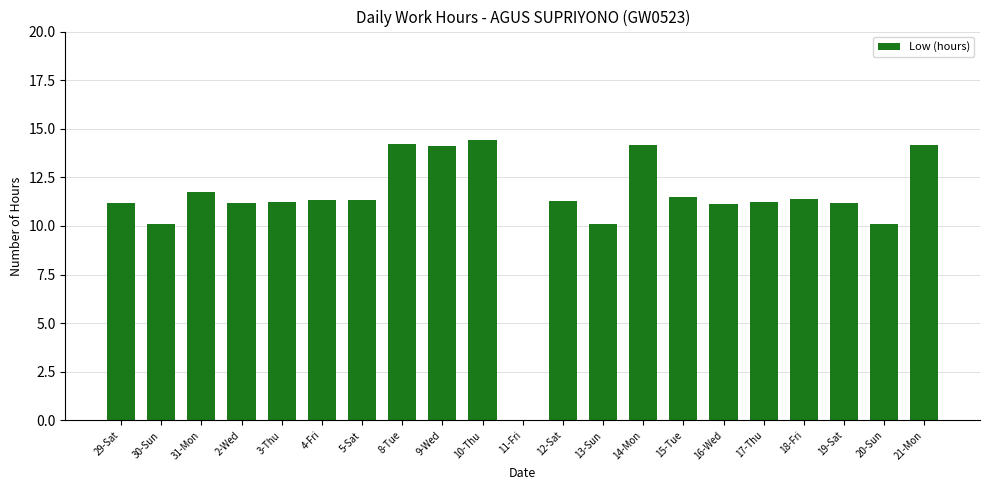

Where does the data first go above 11?

29-Sat